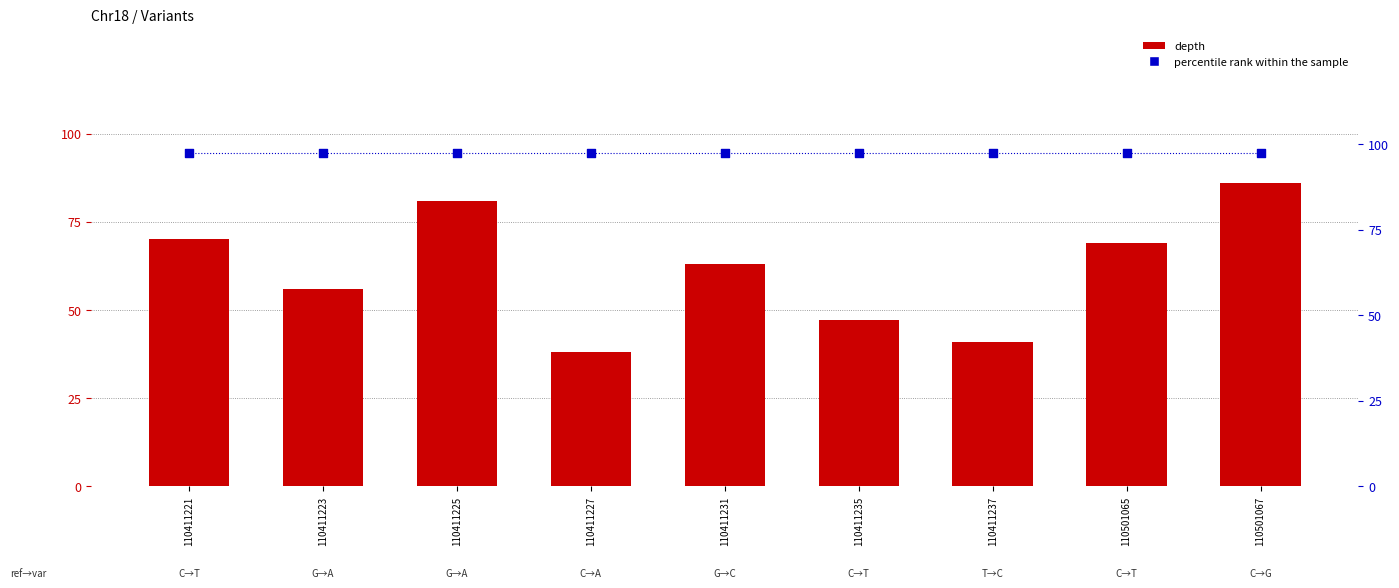

Which series has the largest Y range (max minus min)?

depth